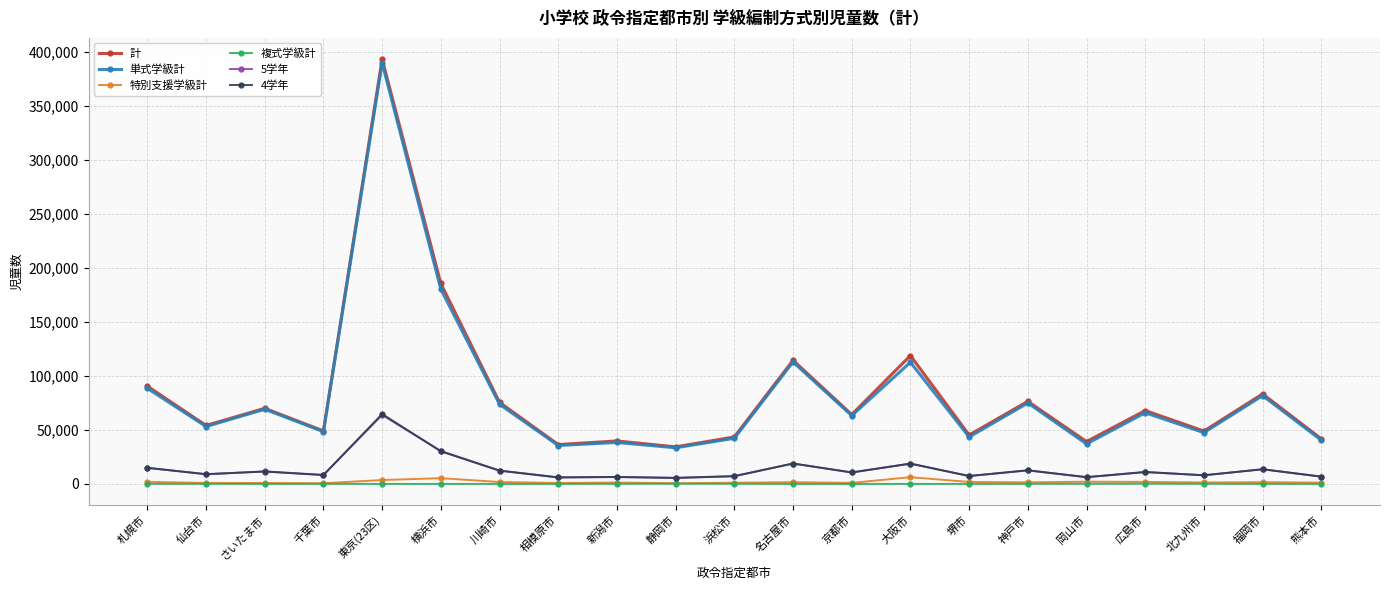

What is the difference between the highest and lowest values at 名古屋市?

114411